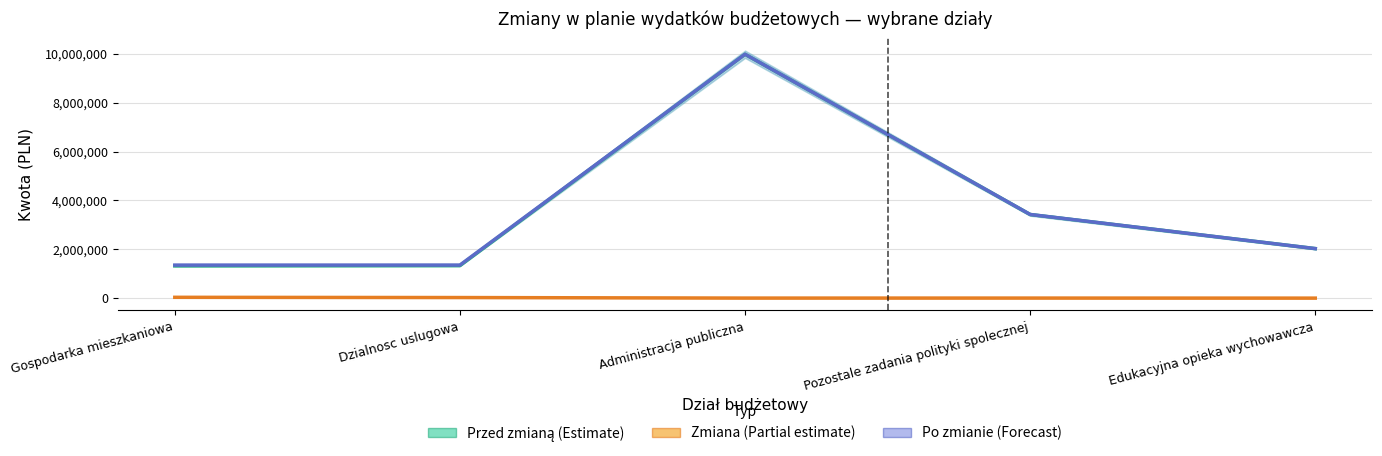

Is this an area chart (filled region under the line)?

No